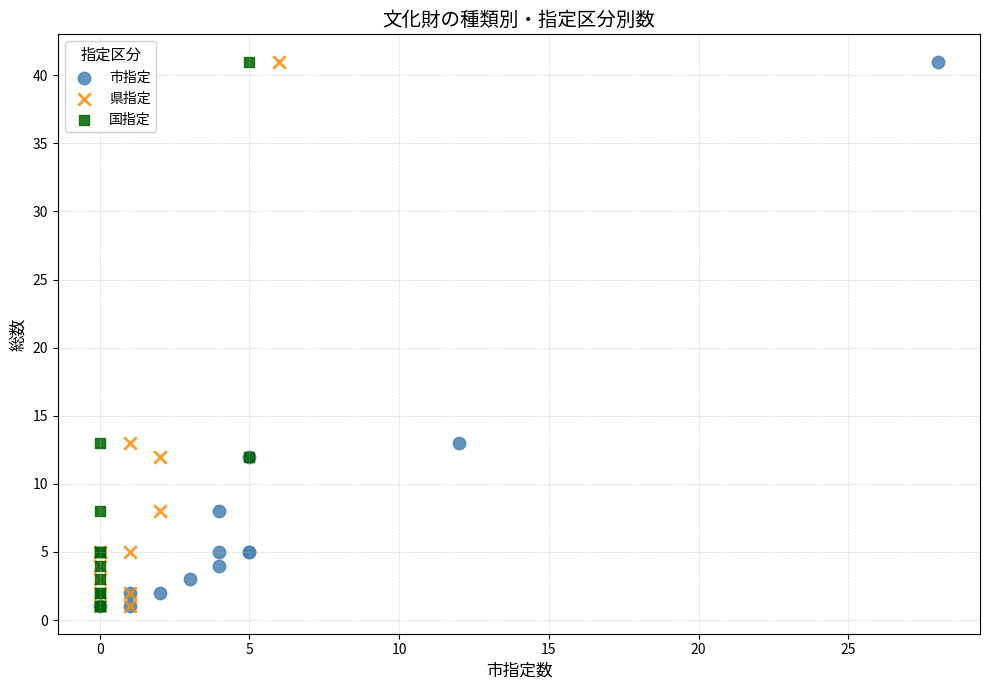

What are all the series names shown in the legend?

市指定, 県指定, 国指定